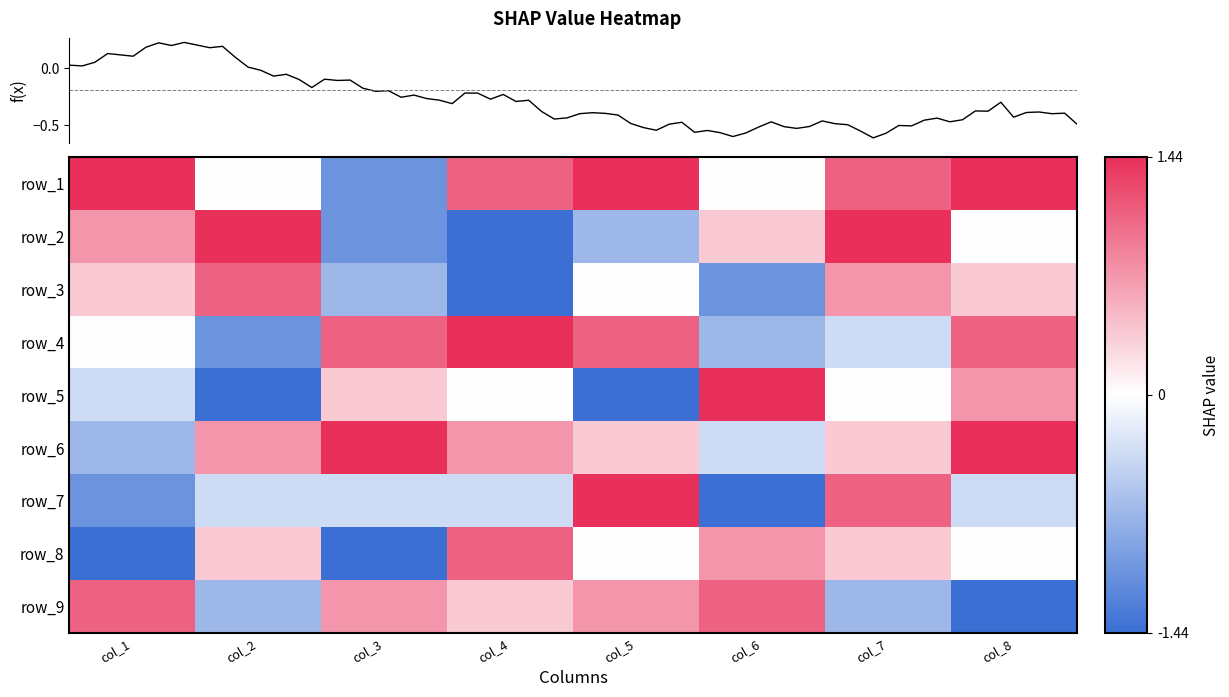

How many values in 5 are below zero?

3